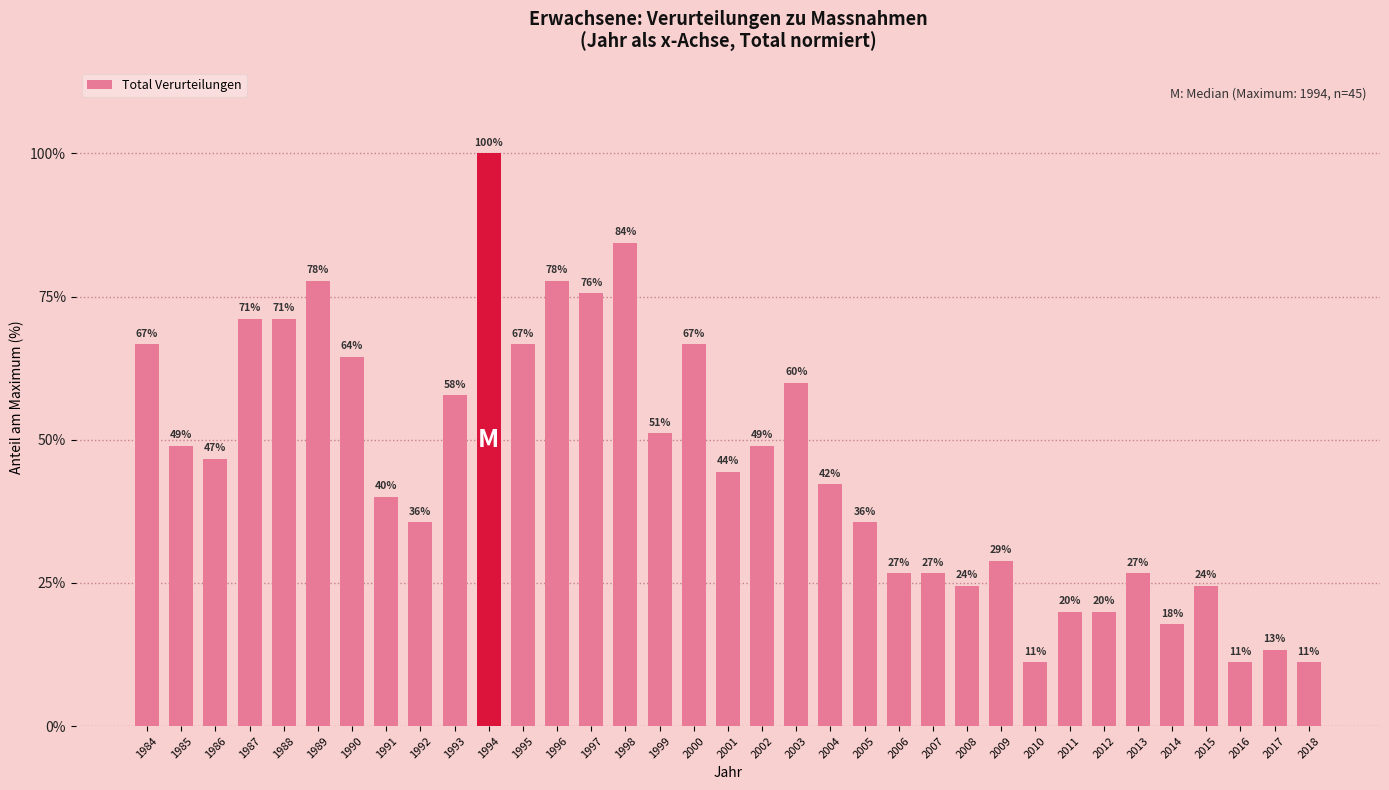

What is the difference between the maximum and minimum values?

0.9